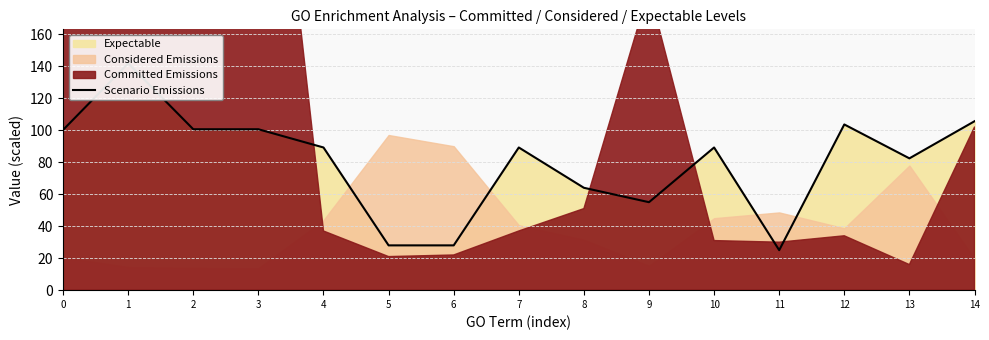

Does the chart display data point markers on the line(s)?

No